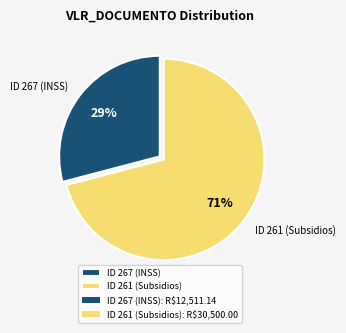

To the nearest percent, what portion does ID 261 (Subsidios) represent?

71%